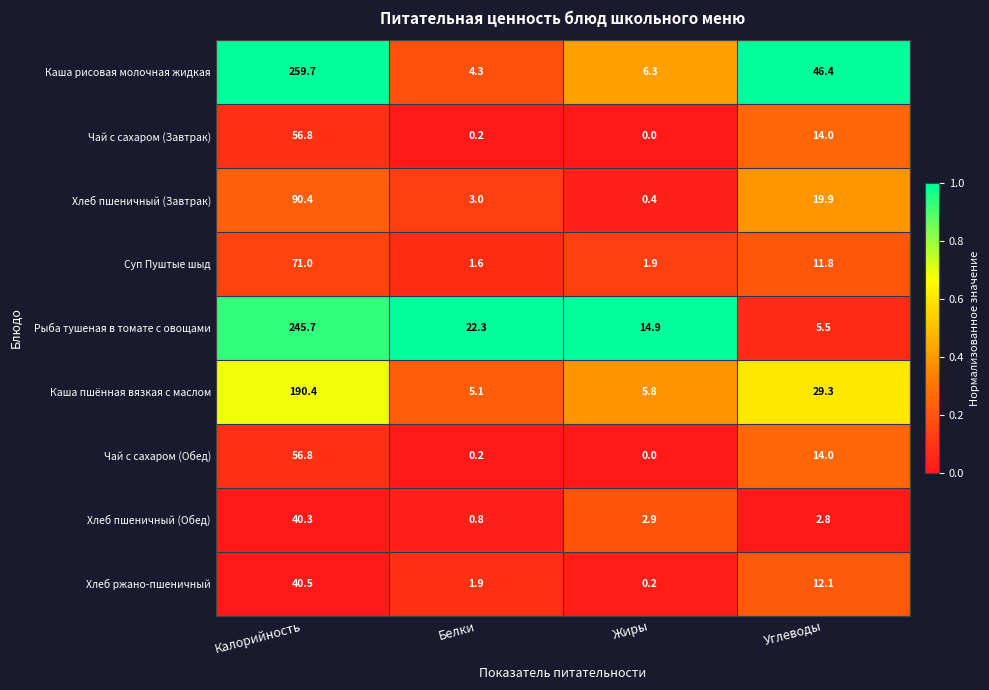

How many data points does each series have?

4